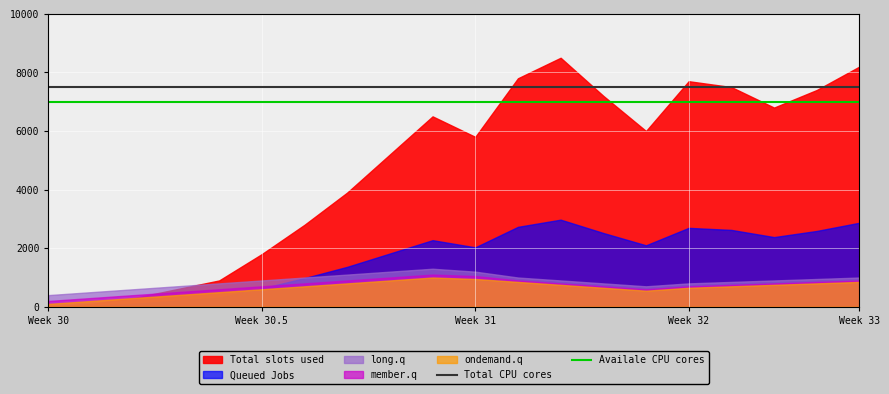

True or false: Total CPU cores has more than 0 points higher than both neighbors.

False